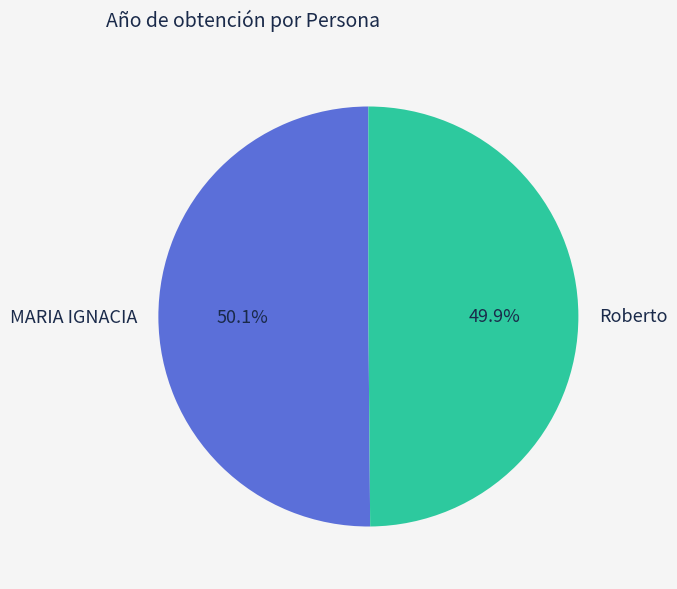

Does any single category account for the majority?

Yes